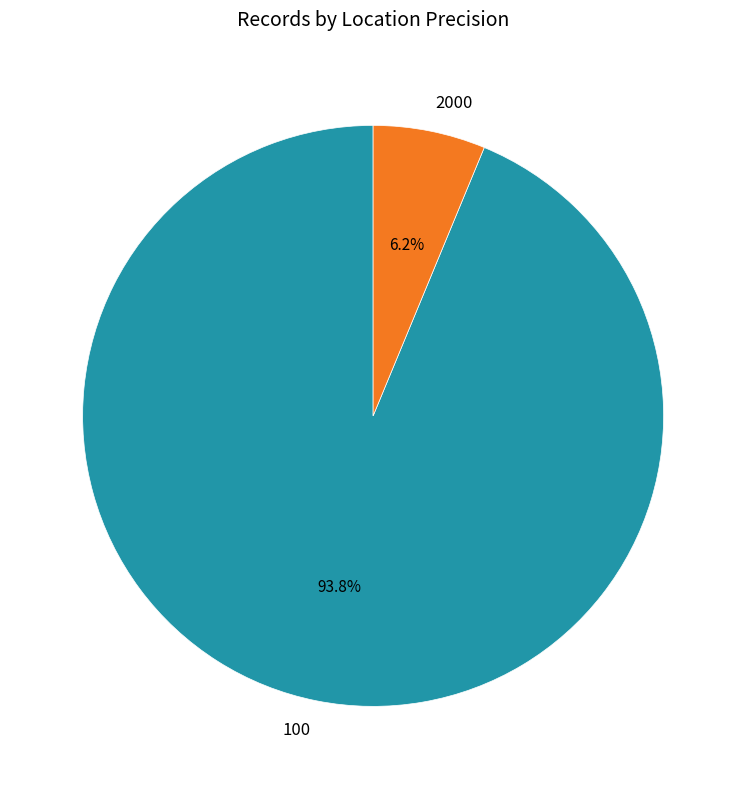

Do 2000 and 100 together represent more than half of the pie?

Yes